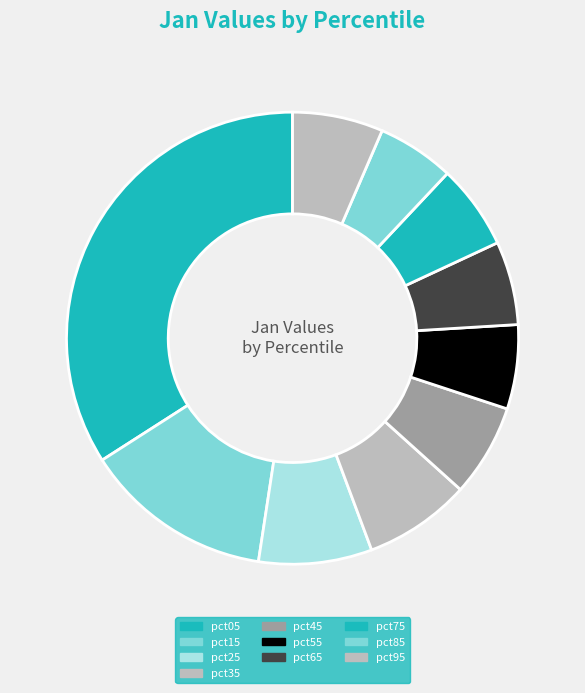

How many slices are in this pie chart?

10